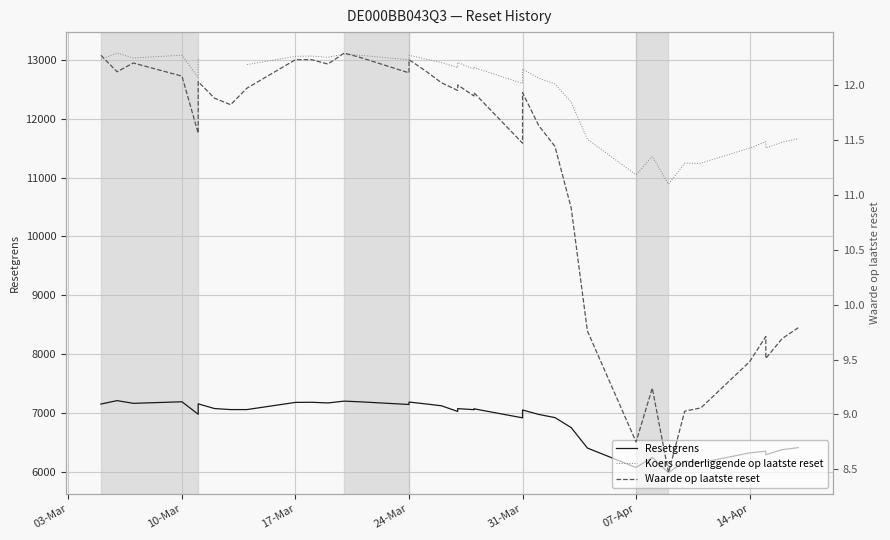

True or false: Waarde op laatste reset and Resetgrens cross at least once.

False